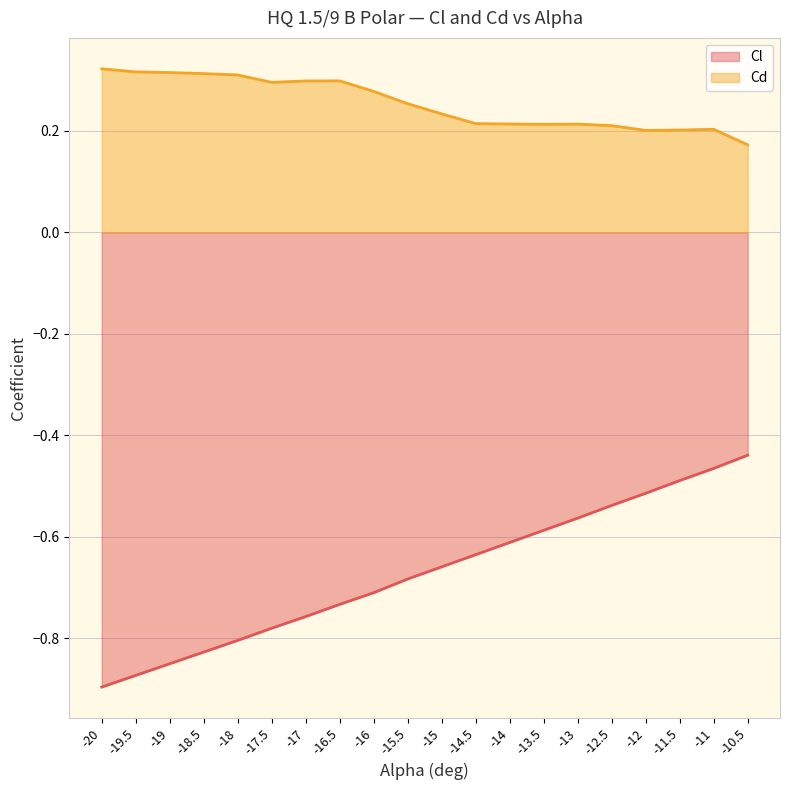

Reading left to right, extract all data points from this chart.

Cl: -20=-0.9	-19.5=-0.9	-19=-0.8	-18.5=-0.8	-18=-0.8	-17.5=-0.8	-17=-0.8	-16.5=-0.7	-16=-0.7	-15.5=-0.7	-15=-0.7	-14.5=-0.6	-14=-0.6	-13.5=-0.6	-13=-0.6	-12.5=-0.5	-12=-0.5	-11.5=-0.5	-11=-0.5	-10.5=-0.4
Cd: -20=0.3	-19.5=0.3	-19=0.3	-18.5=0.3	-18=0.3	-17.5=0.3	-17=0.3	-16.5=0.3	-16=0.3	-15.5=0.3	-15=0.2	-14.5=0.2	-14=0.2	-13.5=0.2	-13=0.2	-12.5=0.2	-12=0.2	-11.5=0.2	-11=0.2	-10.5=0.2